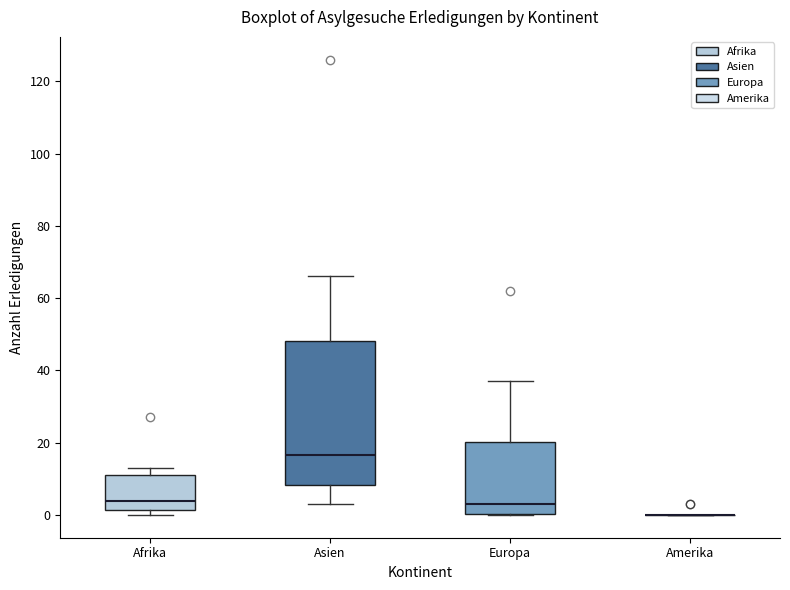

Which box is the tallest, from its lower edge to its upper edge?

Asien